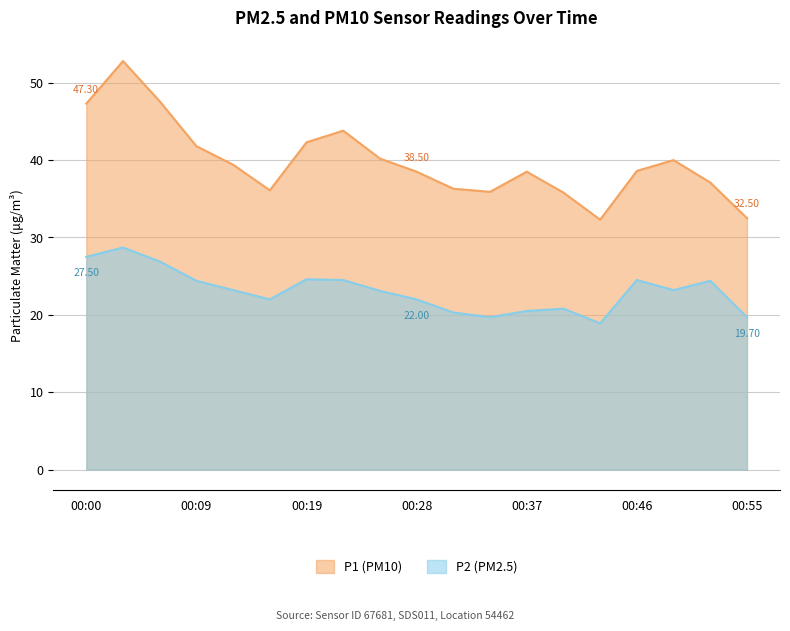

True or false: P2 has a value of 5.2 at 00:43.

False